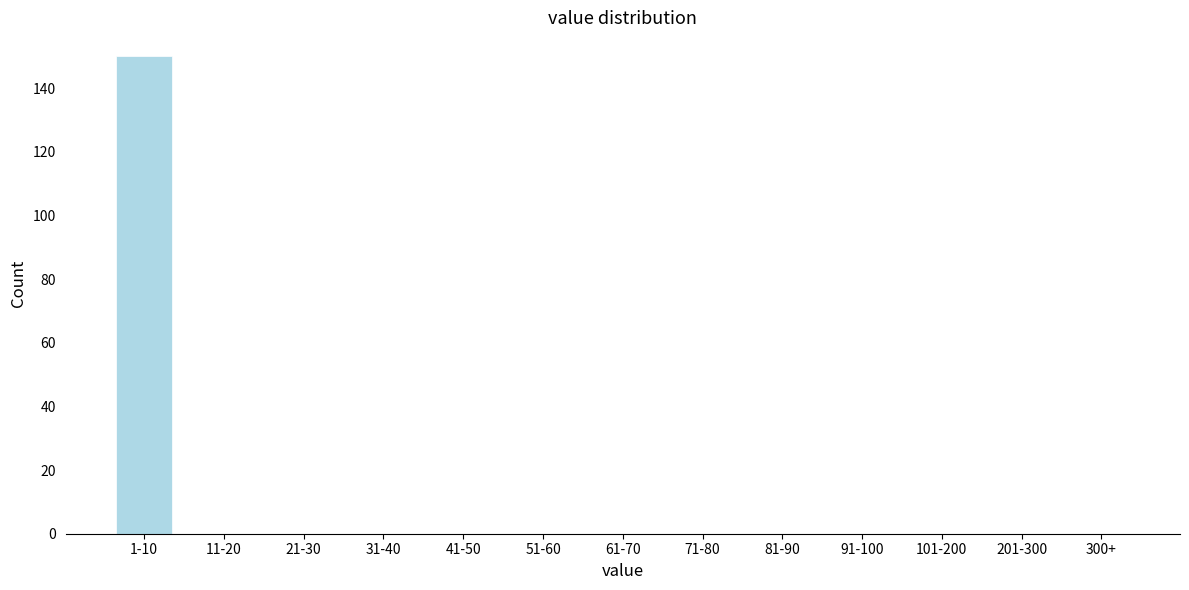

Reading left to right, list all the values displayed in this chart.

1-10=150	11-20=0	21-30=0	31-40=0	41-50=0	51-60=0	61-70=0	71-80=0	81-90=0	91-100=0	101-200=0	201-300=0	300+=0